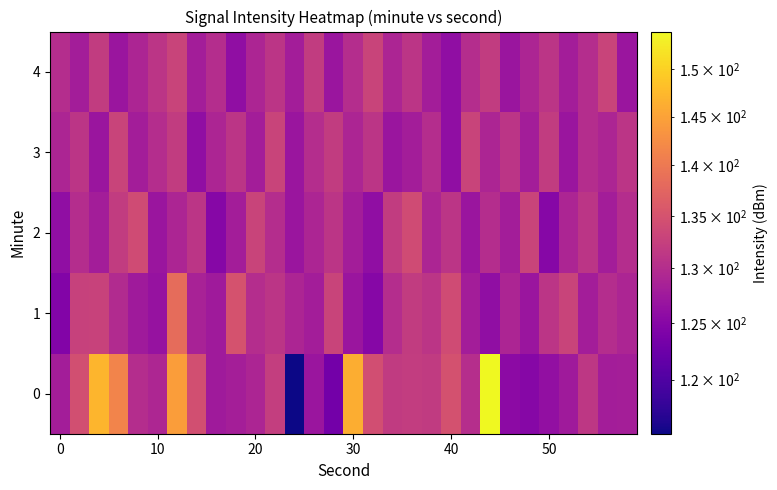

Reading left to right, what are all the values shown in this chart?

0: 128.0	134.6	147.0	141.4	130.0	129.2	144.4	134.5	127.6	128.2	129.0	132.2	115.4	127.0	123.1	146.3	134.3	131.8	132.1	131.8	134.8	130.2	154.1	125.6	125.0	126.1	127.6	131.3	128.1	128.1
1: 124.5	132.8	132.8	129.7	127.6	126.6	138.4	128.6	127.6	135.0	130.0	131.0	129.0	128.0	133.0	127.0	125.0	130.0	132.0	131.0	134.0	128.0	126.0	129.0	127.0	131.0	133.0	128.0	130.0	129.0
2: 126.0	130.0	128.0	132.0	134.0	127.0	129.0	131.0	125.0	128.0	133.0	130.0	127.0	129.0	131.0	128.0	126.0	132.0	134.0	129.0	131.0	127.0	130.0	128.0	133.0	125.0	129.0	131.0	128.0	130.0
3: 129.0	131.0	127.0	133.0	128.0	130.0	132.0	126.0	129.0	131.0	128.0	133.0	127.0	130.0	132.0	129.0	131.0	127.0	128.0	130.0	126.0	133.0	129.0	131.0	128.0	132.0	127.0	130.0	129.0	131.0
4: 130.0	128.0	132.0	127.0	129.0	131.0	133.0	128.0	130.0	126.0	129.0	131.0	128.0	132.0	127.0	130.0	133.0	129.0	131.0	128.0	126.0	130.0	132.0	127.0	129.0	131.0	128.0	130.0	133.0	127.0